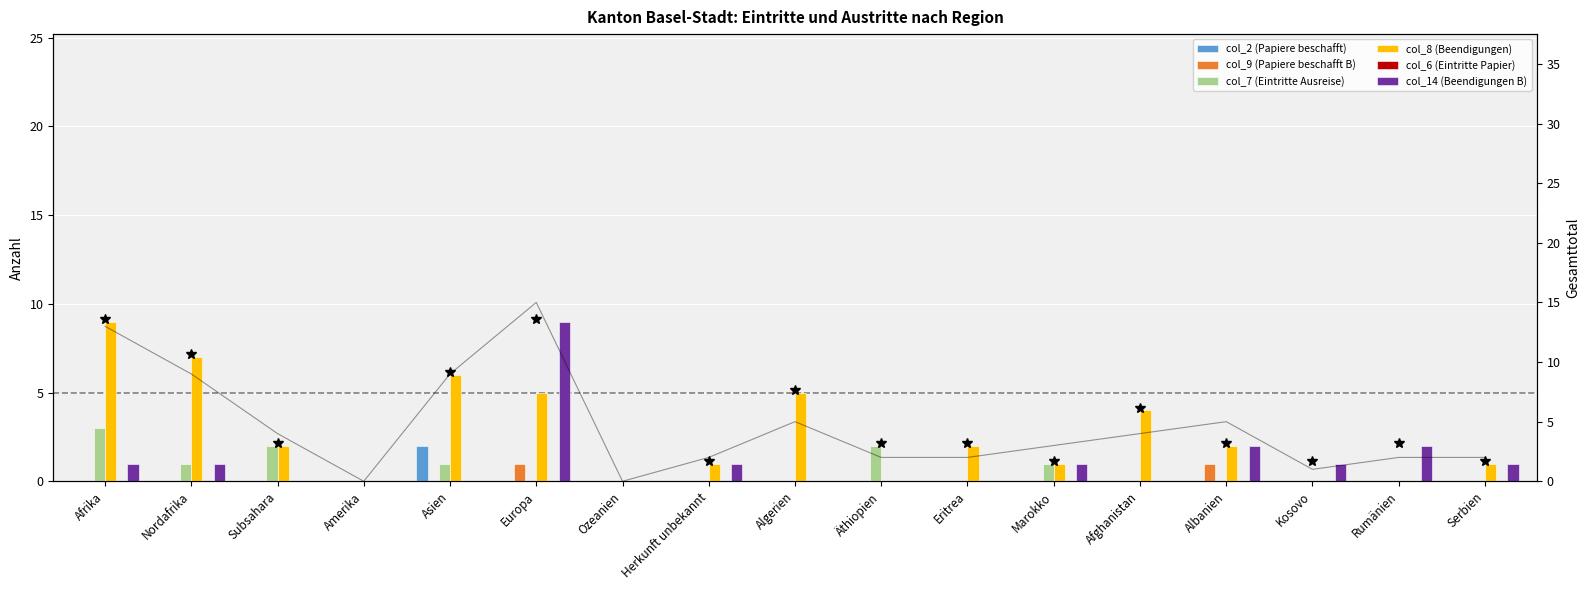

At how many categories does at least one series exceed 8?

2